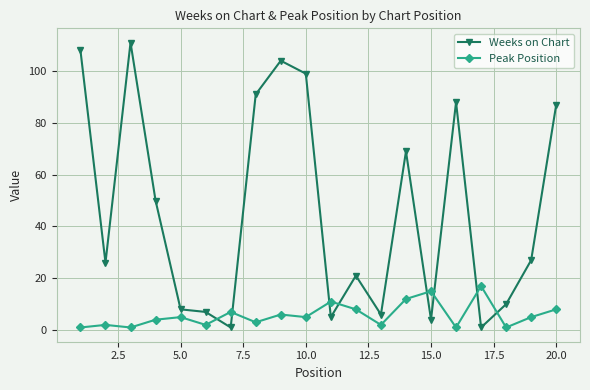

What is the greatest value displayed?

111